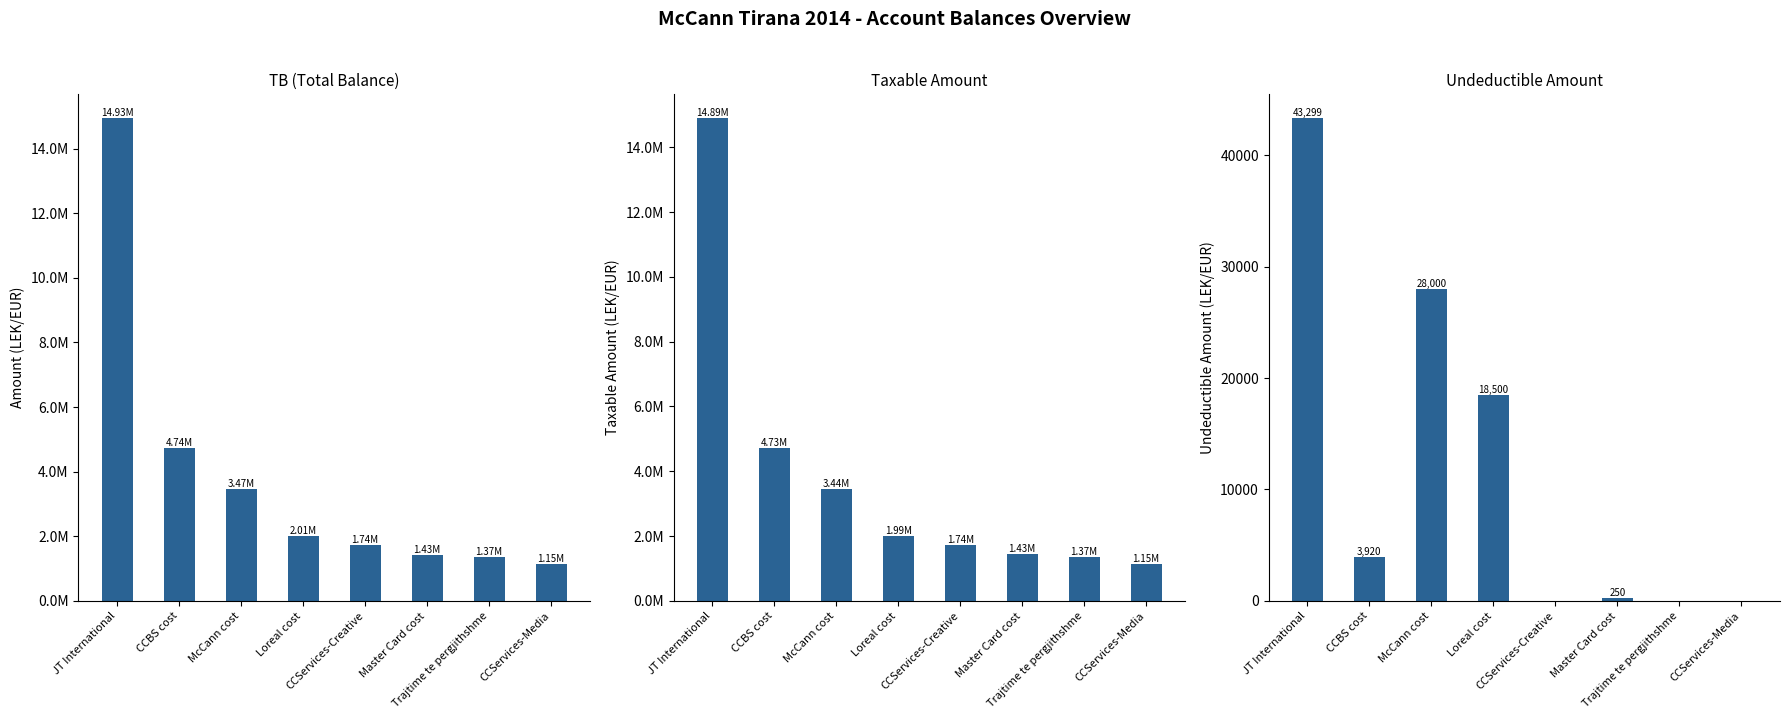

Which series changed the most between CCServices-Creative and Trajtime te pergjithshme?

TB